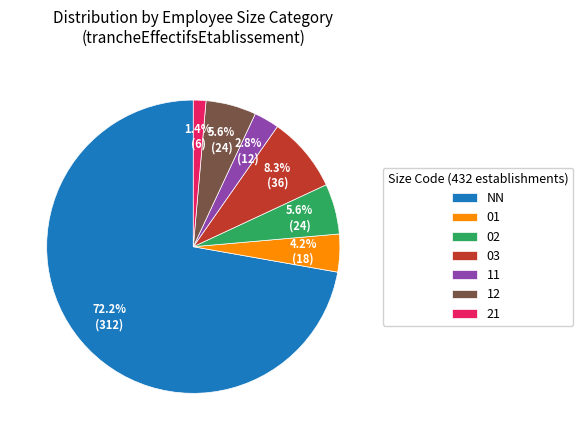

How many slices are in this pie chart?

7